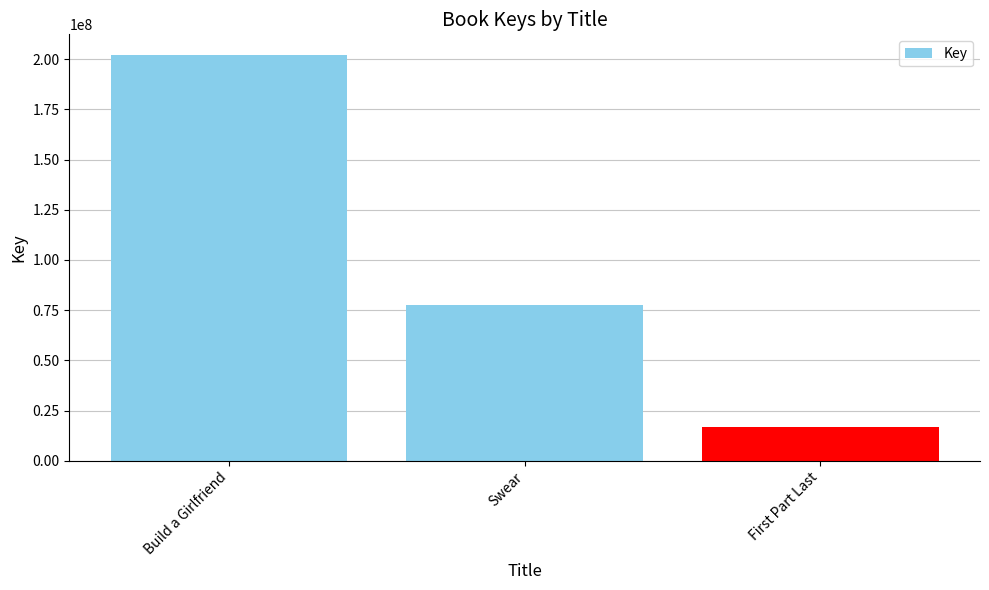

The value at Swear is 77696937. True or false?

True